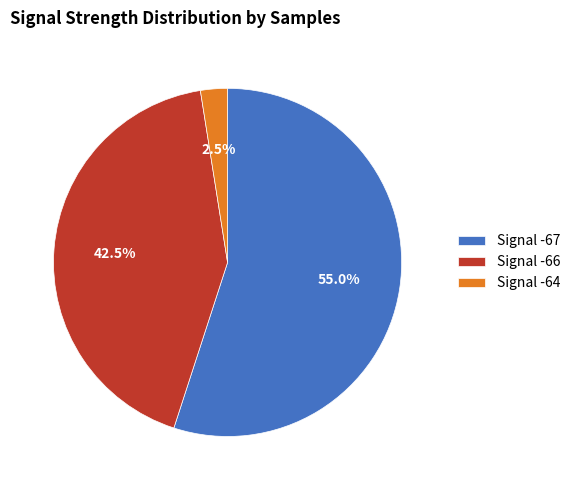

Rank the categories by value from highest to lowest.

Signal -67, Signal -66, Signal -64